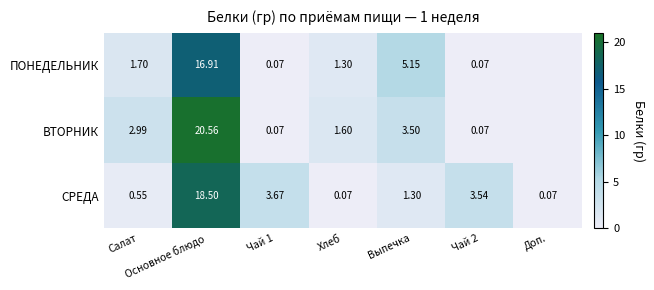

Is the value of ПОНЕДЕЛЬНИК at Салат greater than the value of СРЕДА at Чай 1?

No